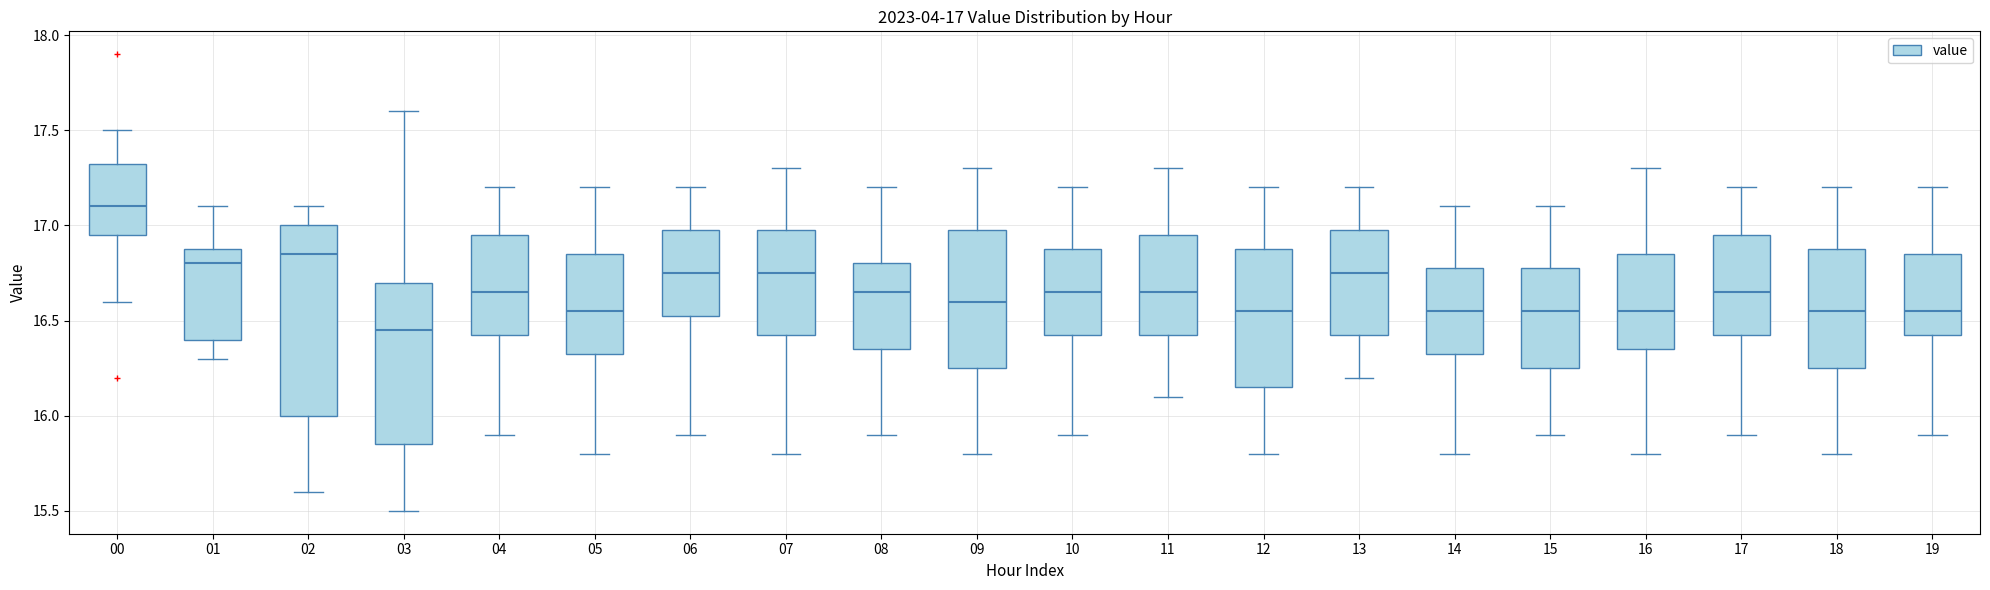

Which box's median line is the highest?

00